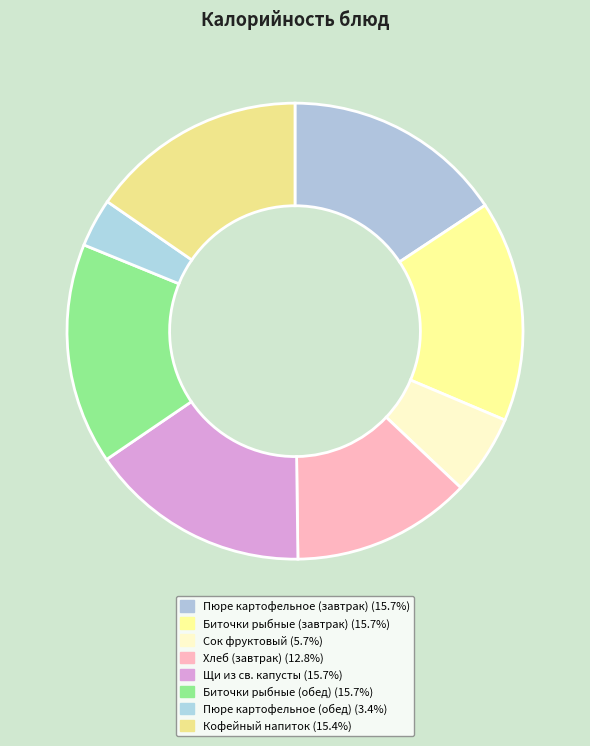

Rank the categories by value from lowest to highest.

Пюре картофельное (обед), Сок фруктовый, Хлеб (завтрак), Кофейный напиток, Пюре картофельное (завтрак), Биточки рыбные (завтрак), Щи из св. капусты, Биточки рыбные (обед)